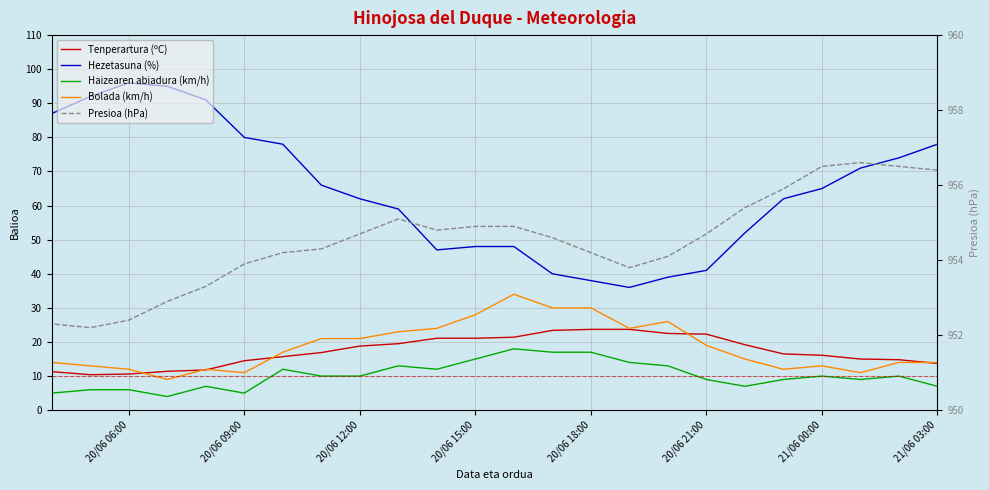

What is the difference between the second highest and minimum values in the Hezetasuna (%) series?

59.0